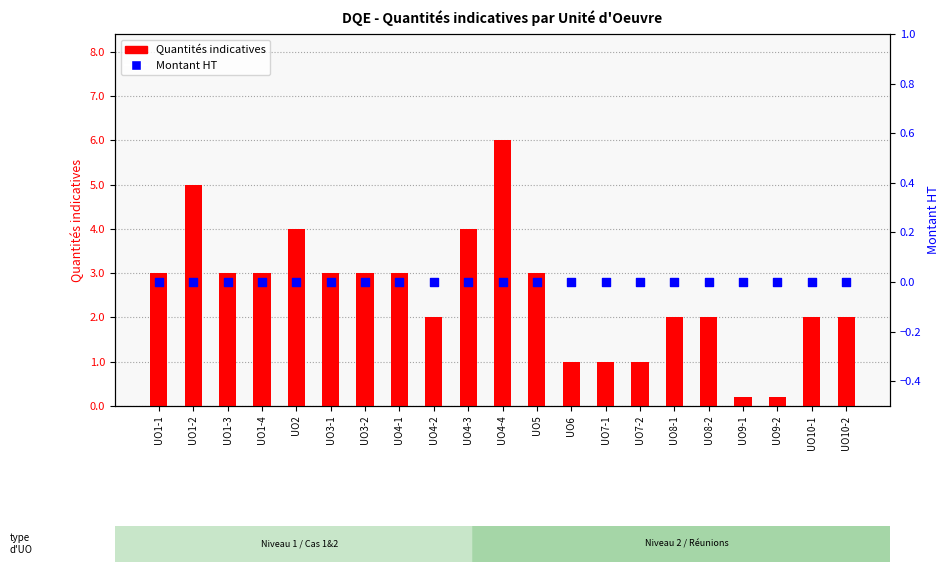

Which series has the largest total across all categories?

Quantités indicatives